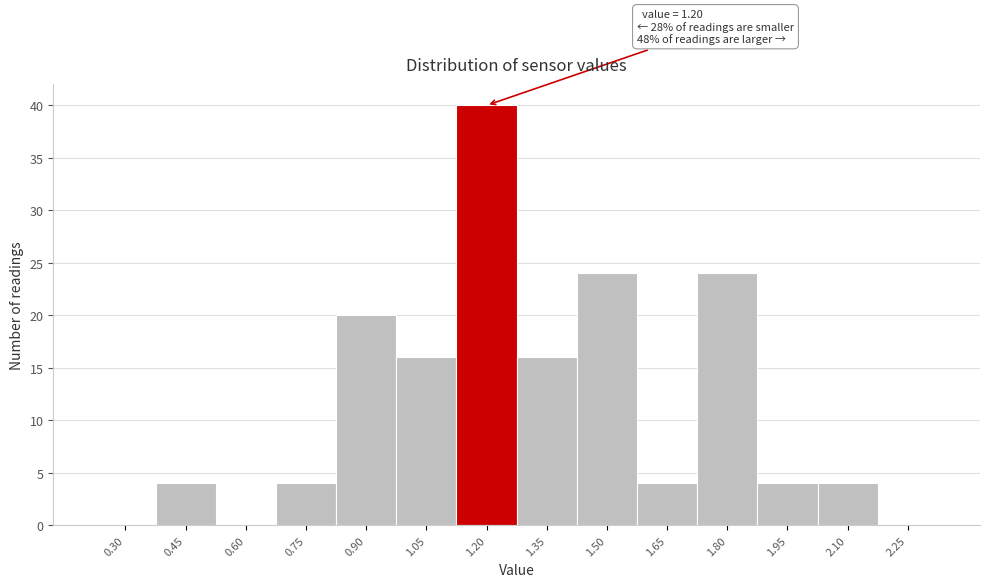

Reading right to left, transcribe all the data shown in this chart.

2.25=0	2.10=4	1.95=4	1.80=24	1.65=4	1.50=24	1.35=16	1.20=40	1.05=16	0.90=20	0.75=4	0.60=0	0.45=4	0.30=0